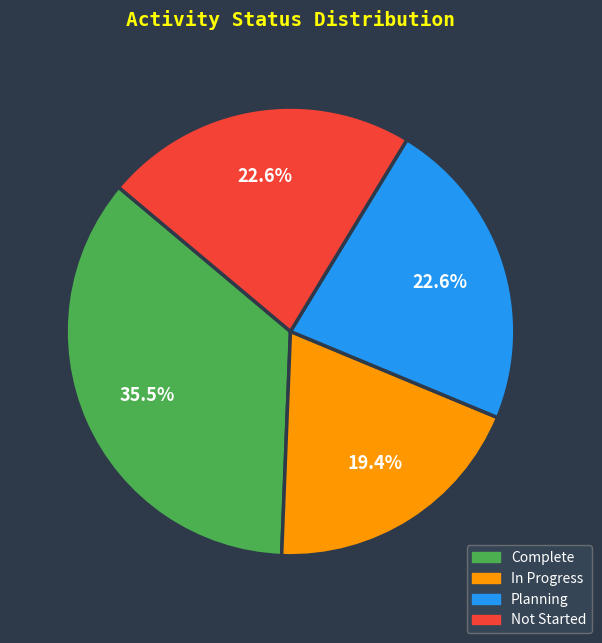

To the nearest percent, what percentage of the pie is Not Started?

23%